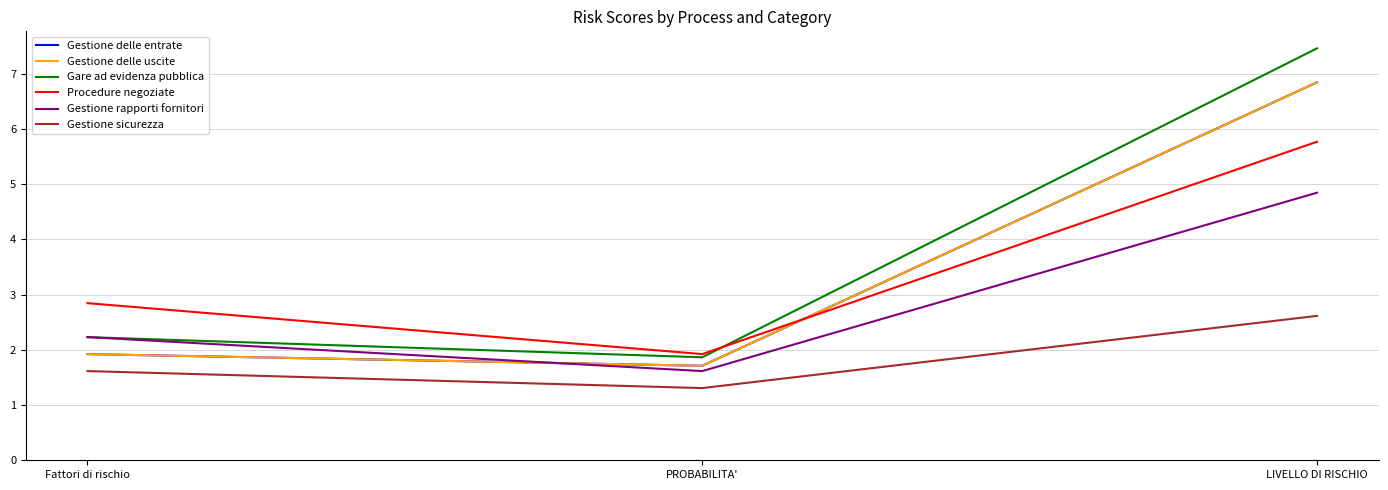

Is this an area chart (filled region under the line)?

No